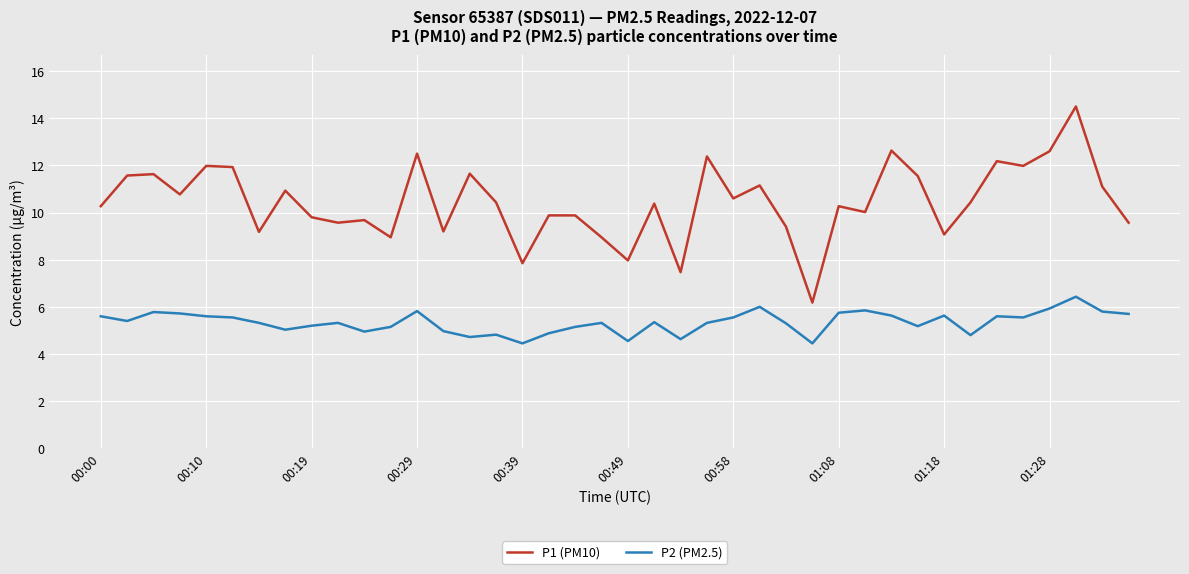

What is the difference between the maximum and minimum values in the P1 (PM10) series?

8.3